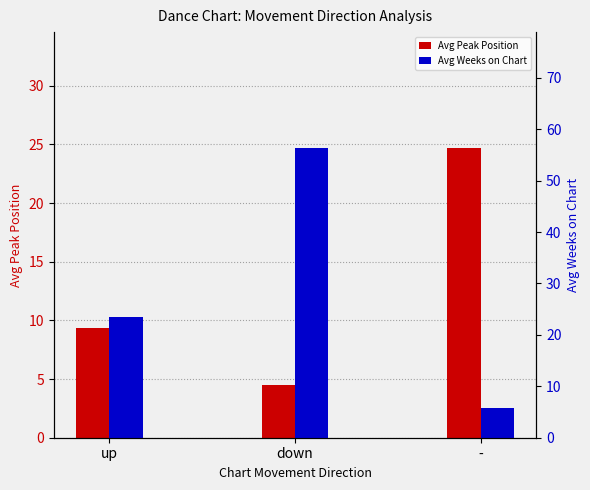

Is it true that Avg Peak Position equals 4.4 at up?

False